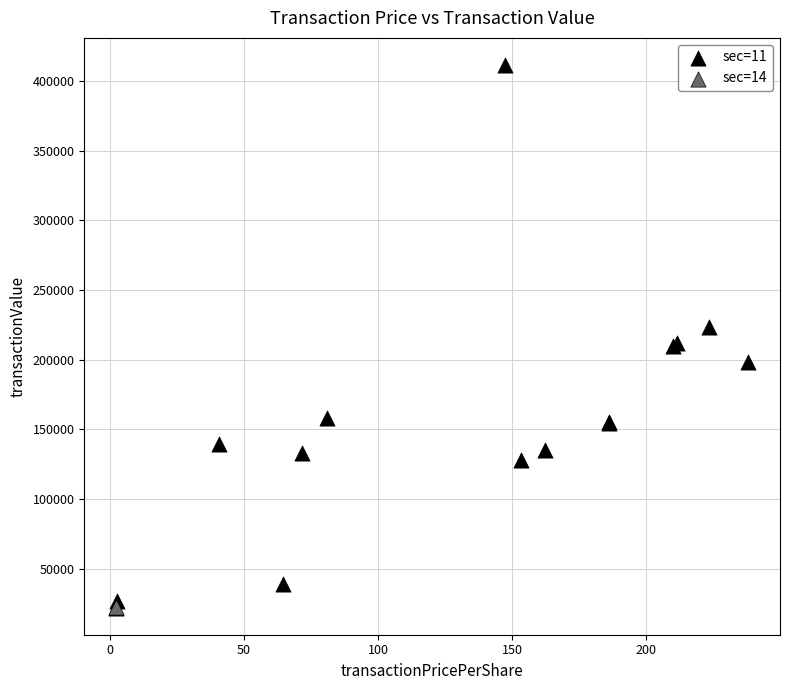

What are all the series names shown in the legend?

sec=11, sec=14